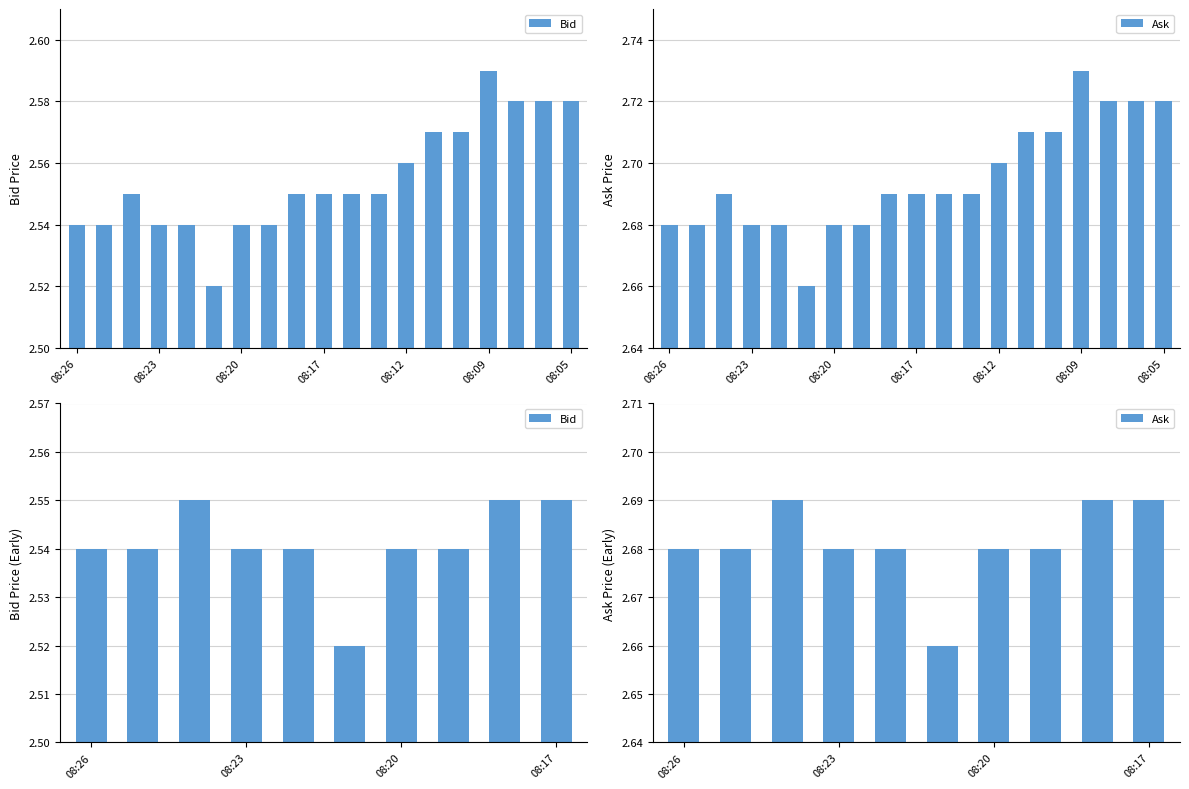

At how many categories does at least one series exceed 2?

10